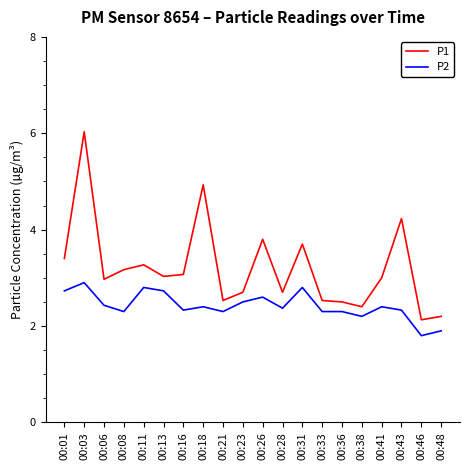

True or false: P2 and P1 cross at least once.

False